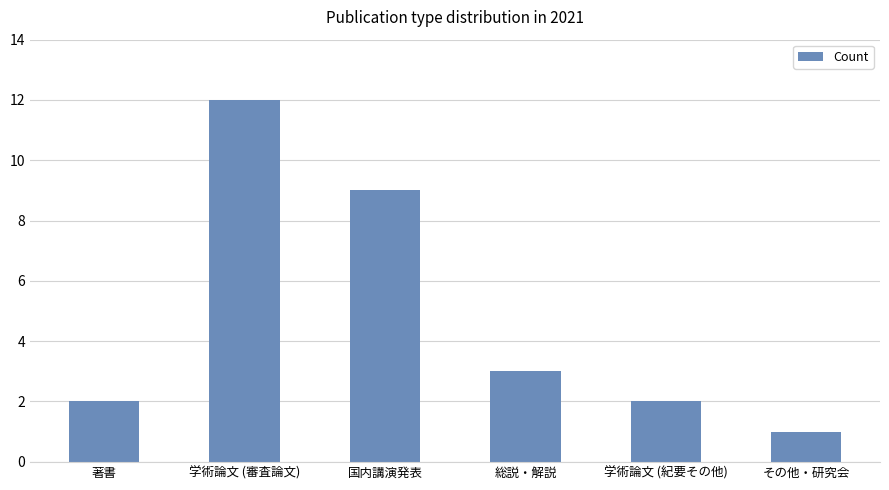

What is the difference between the second highest and second lowest values?

7